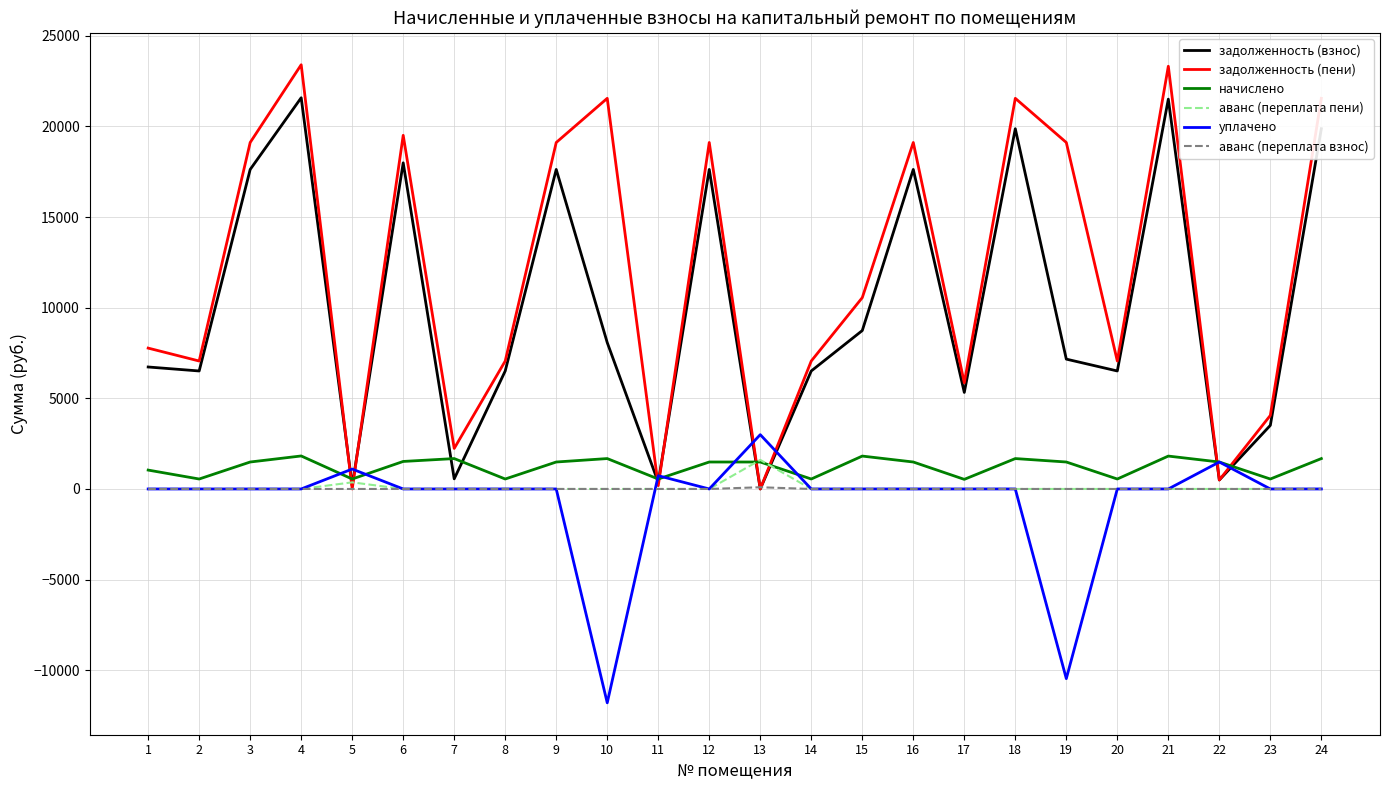

What is the difference between the second highest and minimum values in the аванс (переплата пени) series?

365.7